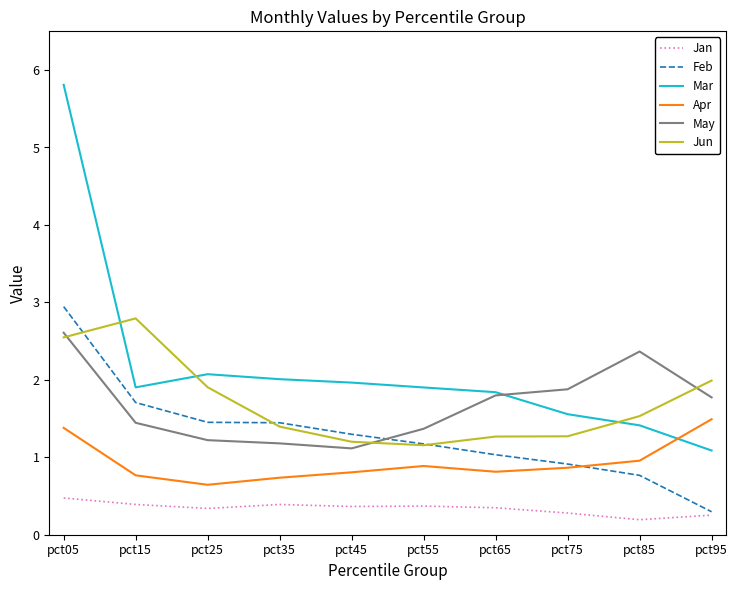

Which category has the highest value in the Mar series?

pct05